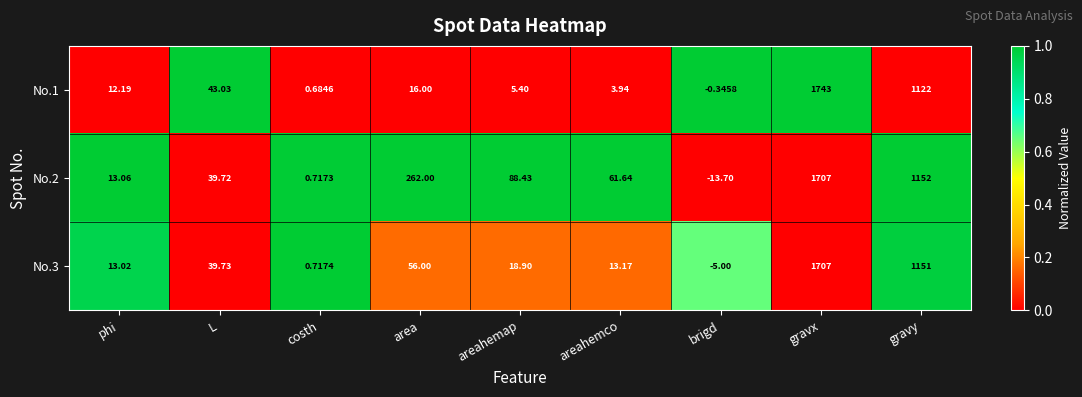

Where is No.3 nearest to the value 851?

gravy